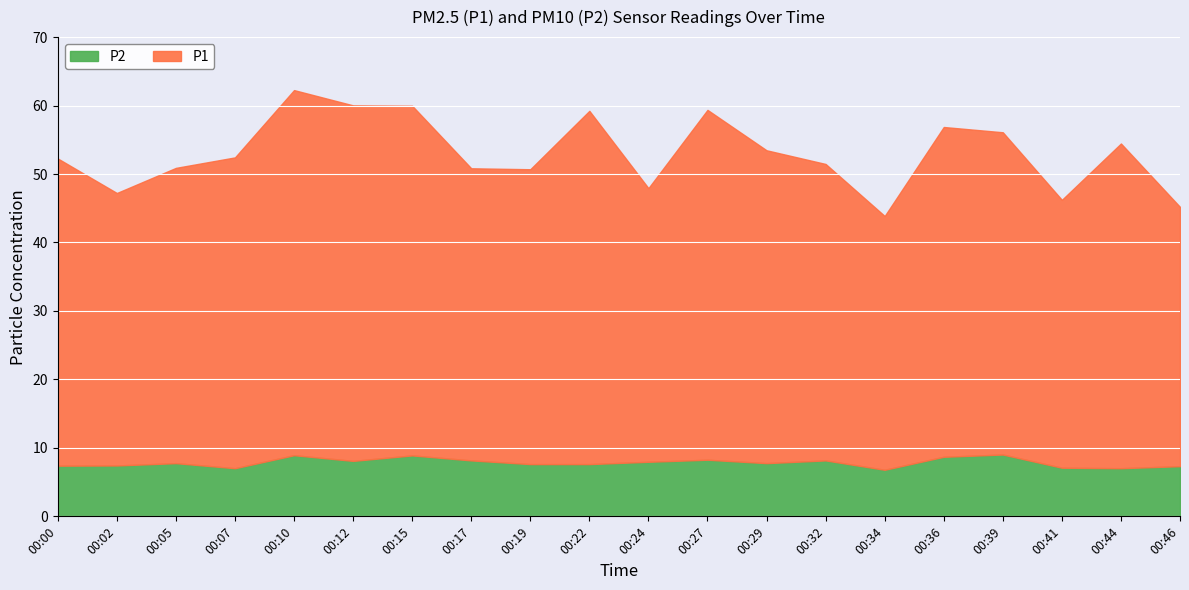

How many distinct data groups are displayed?

2